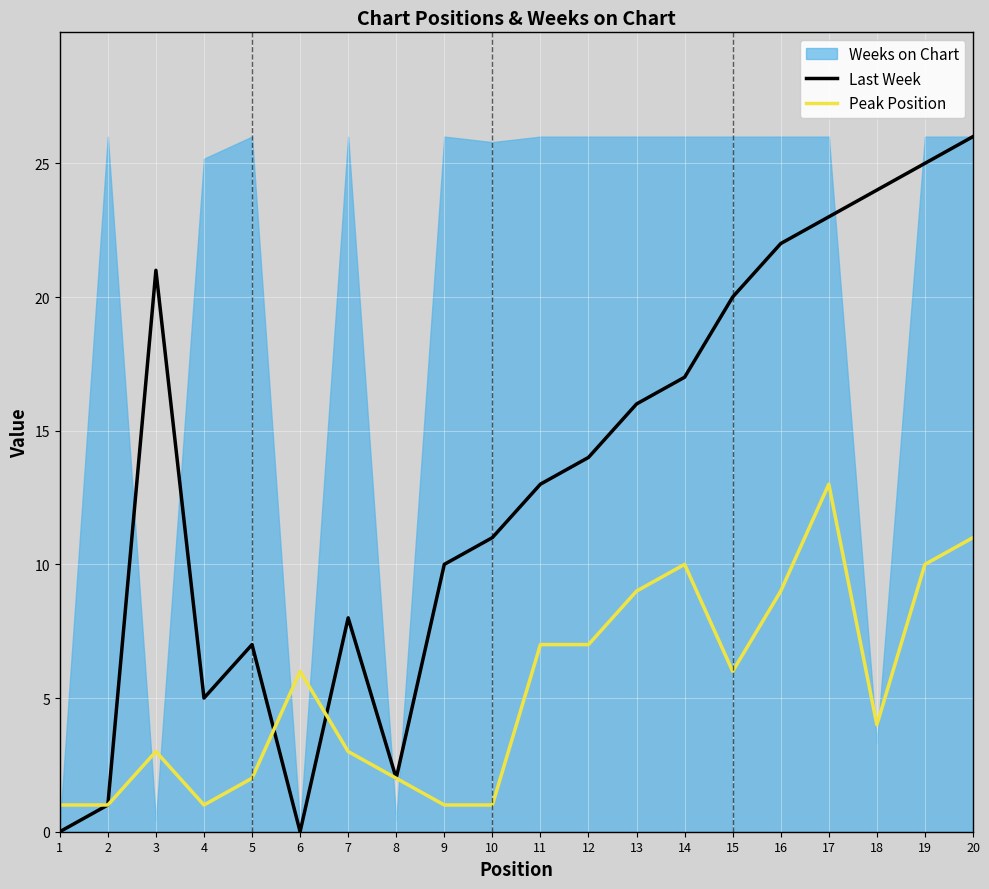

At which label is Peak Position closest to 7?

11